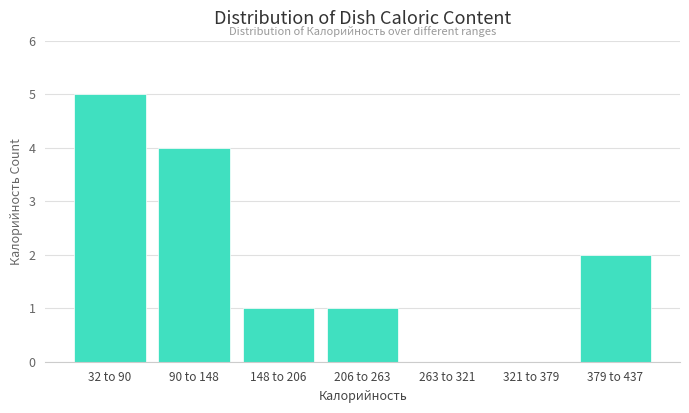

Reading left to right, what are all the values shown in this chart?

32 to 90=5	90 to 148=4	148 to 206=1	206 to 263=1	263 to 321=0	321 to 379=0	379 to 437=2